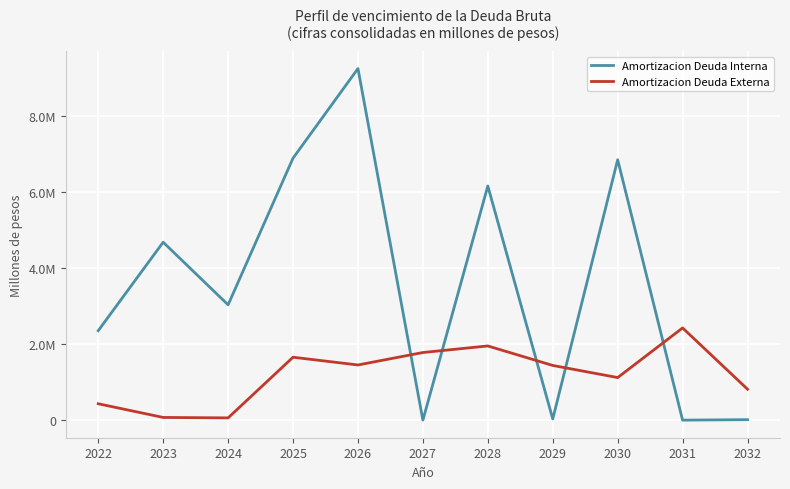

True or false: Amortizacion Deuda Interna has a value of 489.7 at 2027.

True